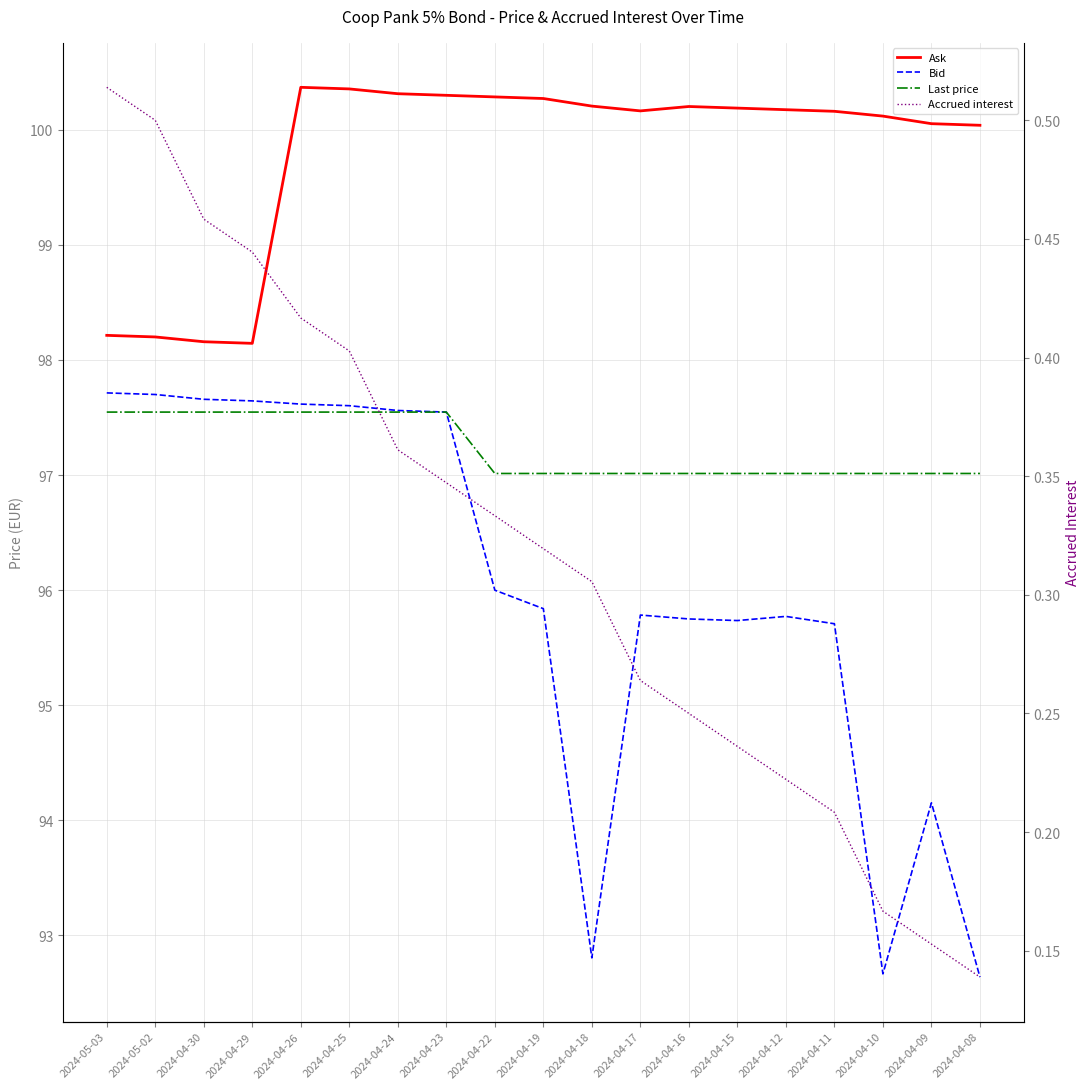

True or false: Accrued interest has more than 0 points higher than both neighbors.

False